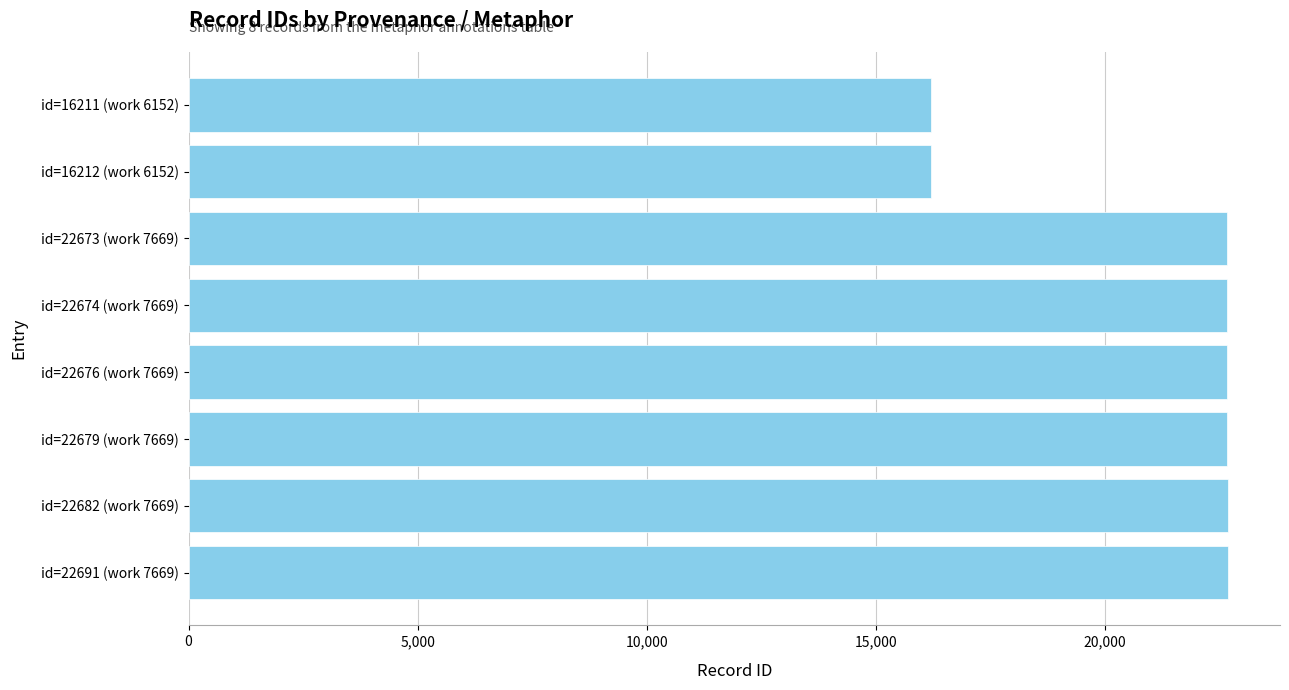

What is the greatest value displayed?

22691